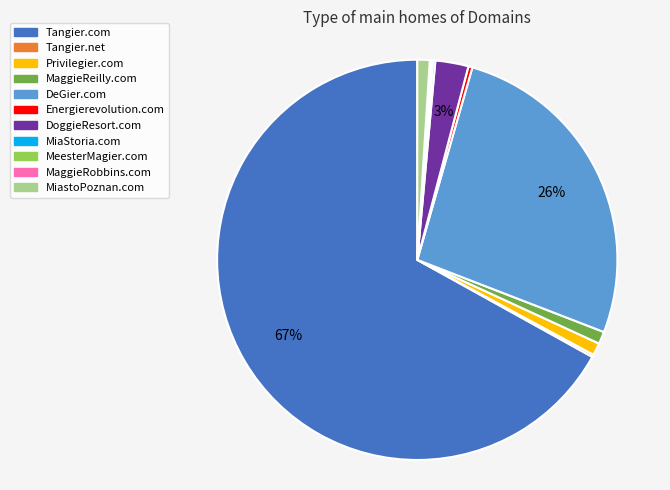

Which has a higher value, Tangier.com or MiastoPoznan.com?

Tangier.com